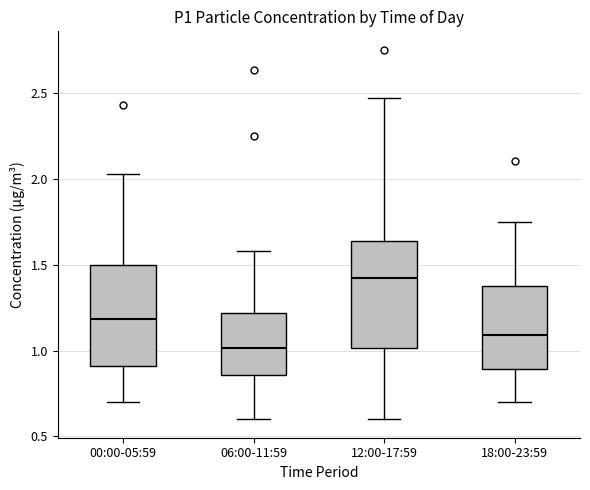

Where is the upper edge of the box for 00:00-05:59 on the y-axis? The values are not printed on the chart, so give them approximately, as read against the axis.

1.50